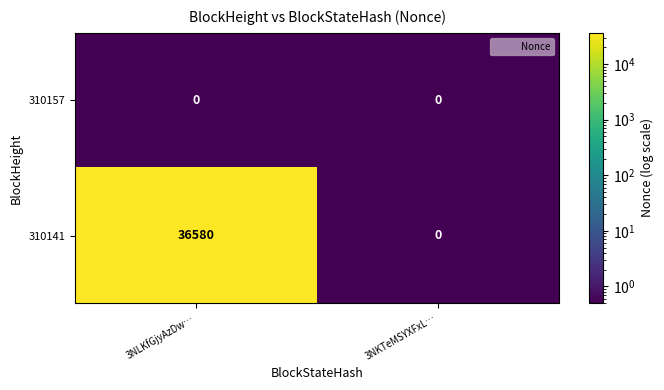

How many categories are shown in the chart?

2